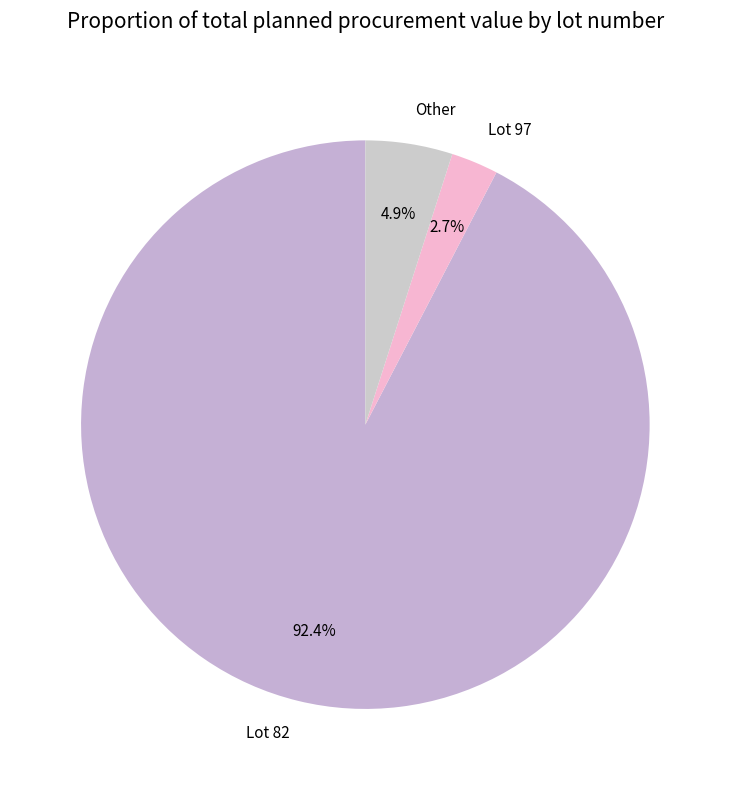

Which has a higher value, Other or Lot 82?

Lot 82